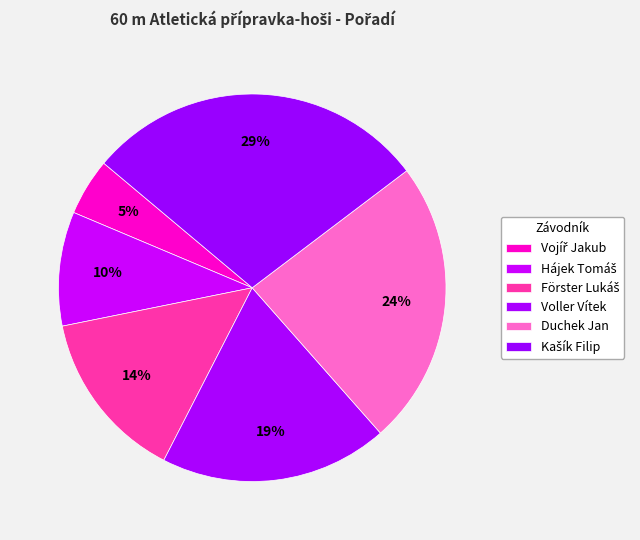

Count the number of slices in the pie.

6